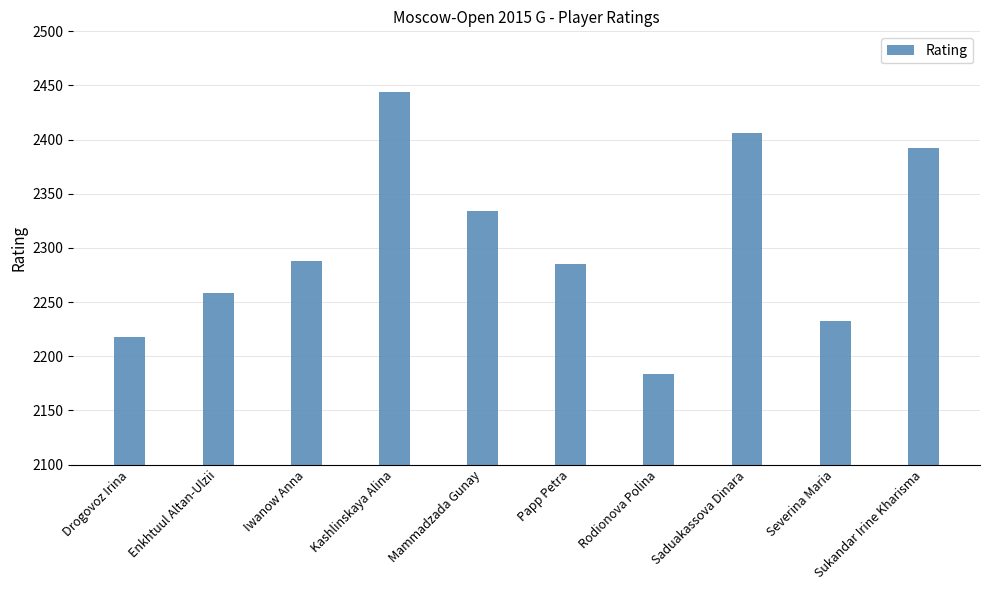

Reading left to right, transcribe all the data shown in this chart.

Drogovoz Irina=2218	Enkhtuul Altan-Ulzii=2258	Iwanow Anna=2288	Kashlinskaya Alina=2444	Mammadzada Gunay=2334	Papp Petra=2285	Rodionova Polina=2184	Saduakassova Dinara=2406	Severina Maria=2233	Sukandar Irine Kharisma=2392